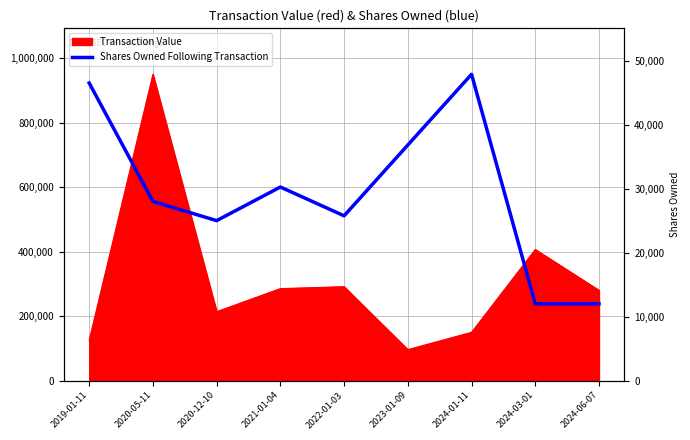

What is the label of the 4th point from the right?

2023-01-09